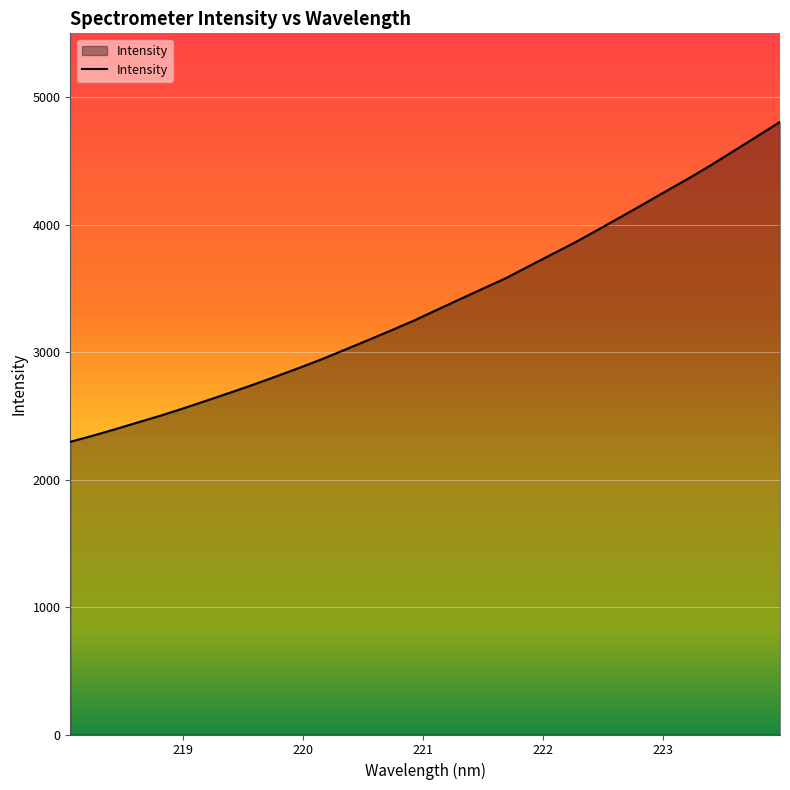

How many lines are shown in the chart?

1